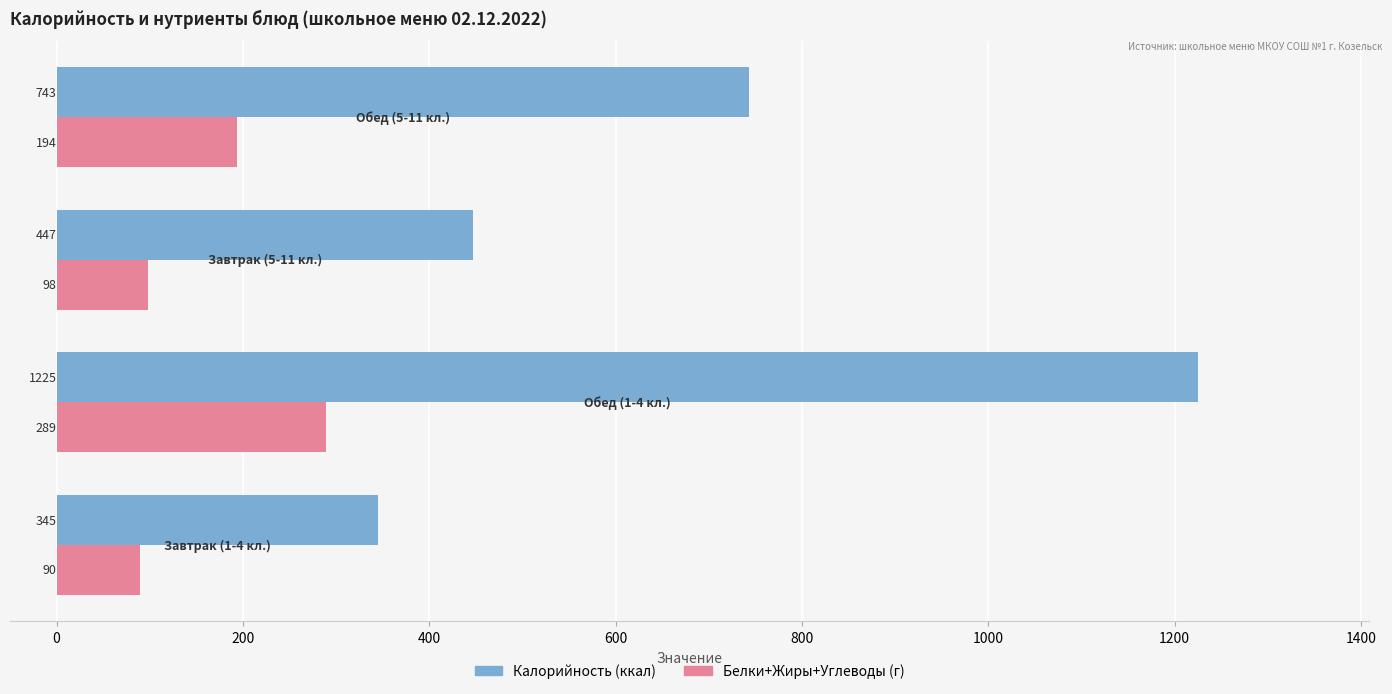

Which series has the largest range (max minus min)?

Калорийность (ккал)